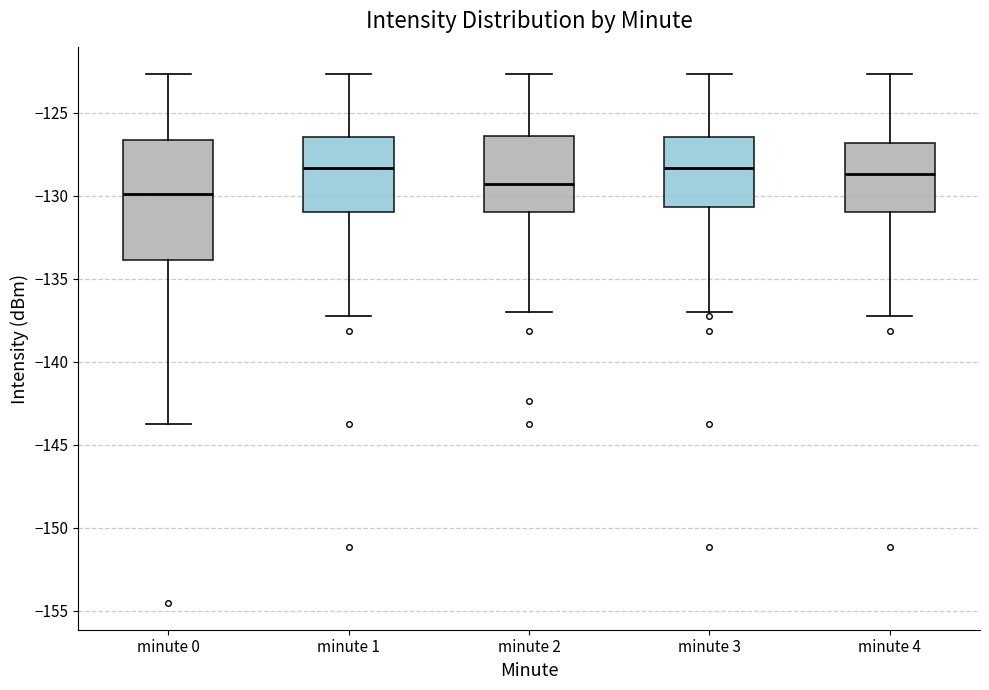

Reading left to right, transcribe this box plot: for each box, give where its median line is, the range the box spans, and where its two whiskers end, as read against the y-axis. The values are not printed on the chart, so give them approximately, as read against the axis.

minute 0: median -130.0, box -134.0 to -126.5, whiskers -144.0 to -122.5
minute 1: median -128.5, box -131.0 to -126.5, whiskers -137.0 to -122.5
minute 2: median -129.5, box -131.0 to -126.5, whiskers -137.0 to -122.5
minute 3: median -128.5, box -130.5 to -126.5, whiskers -137.0 to -122.5
minute 4: median -128.5, box -131.0 to -127.0, whiskers -137.0 to -122.5